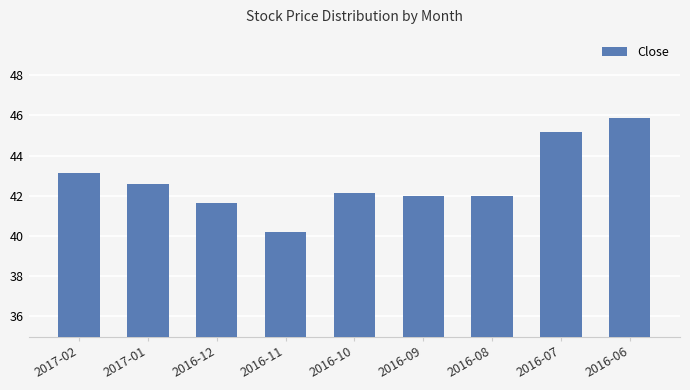

What is the ratio of the value at 2016-11 to the value at 2016-06?

0.9